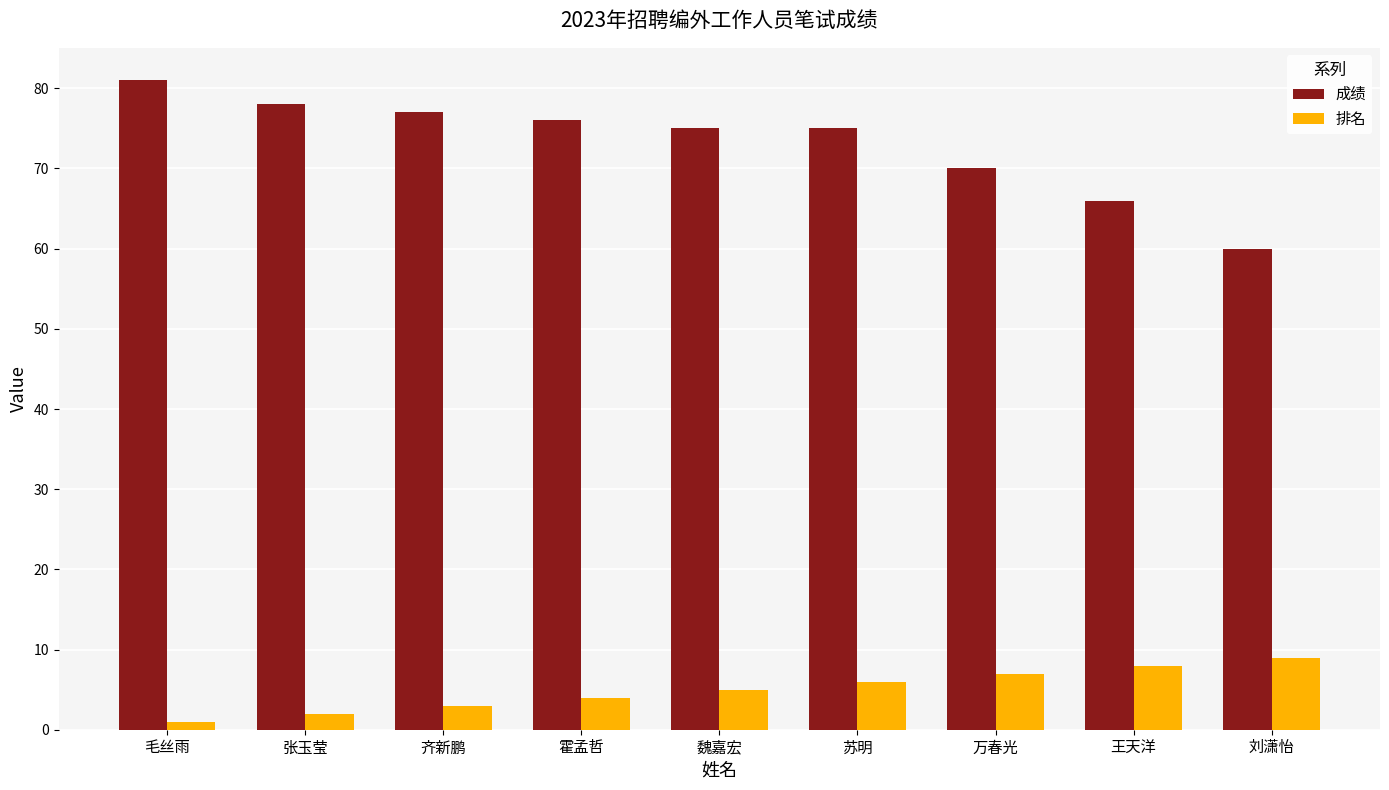

List the series in order of their peak value, lowest first.

排名, 成绩